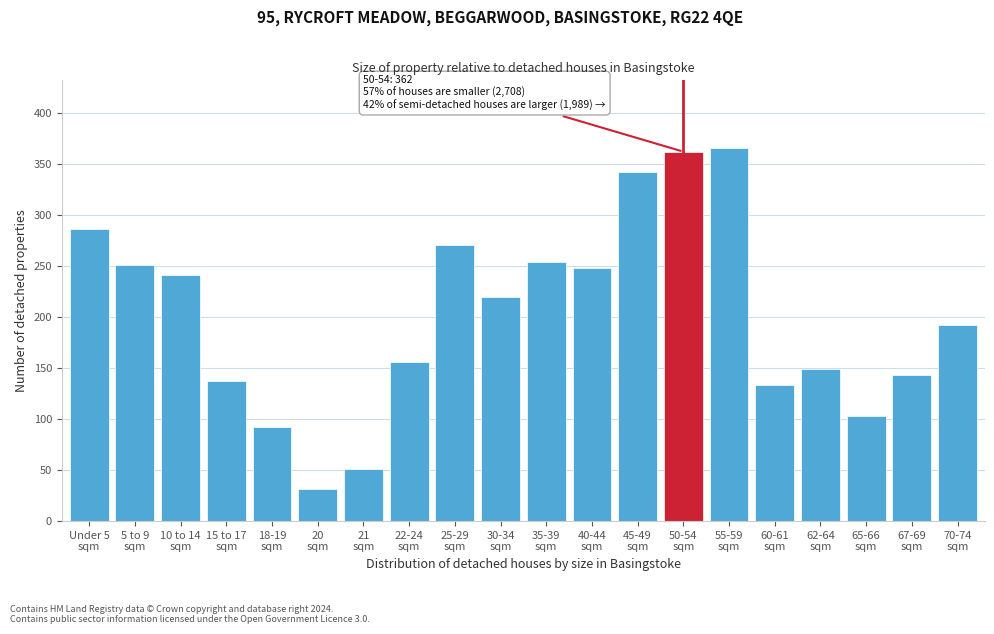

Reading left to right, what are all the values shown in this chart?

286	251	241	137	92	31	51	156	271	220	254	248	342	362	366	133	149	103	143	192